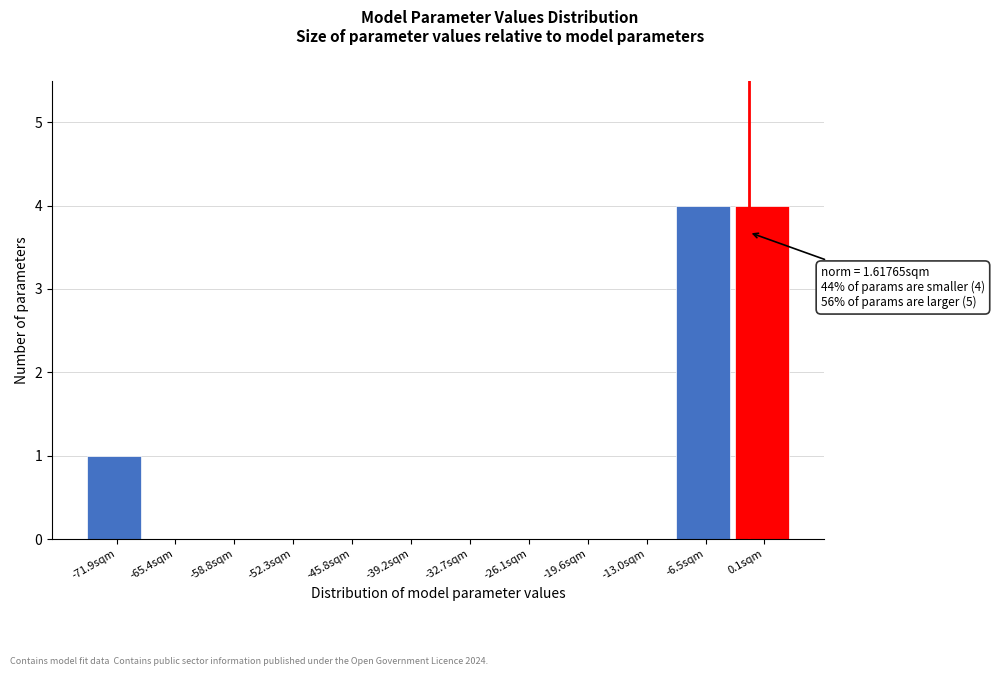

Reading left to right, what are all the values shown in this chart?

-71.9sqm=1	-65.4sqm=0	-58.8sqm=0	-52.3sqm=0	-45.8sqm=0	-39.2sqm=0	-32.7sqm=0	-26.1sqm=0	-19.6sqm=0	-13.0sqm=0	-6.5sqm=4	0.1sqm=4